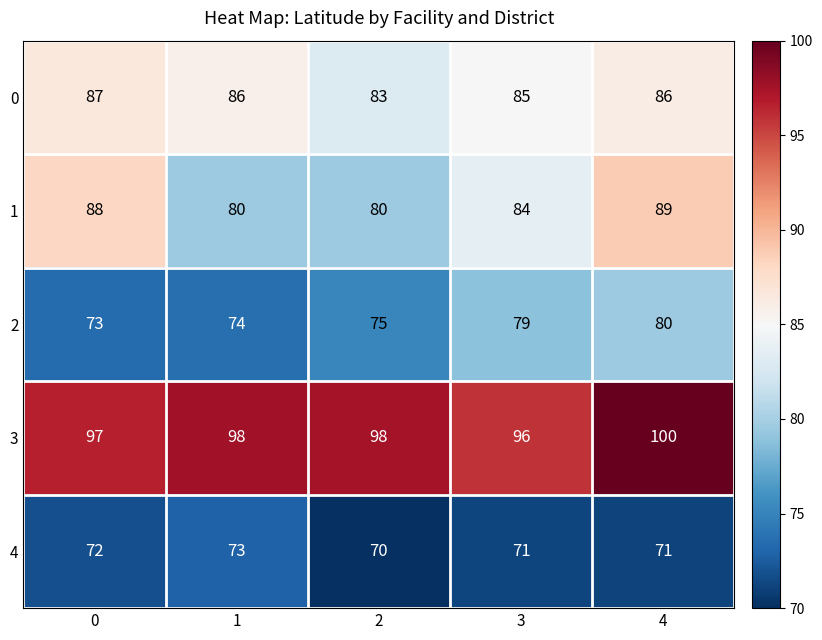

How many 3 values are between 97 and 98?

3